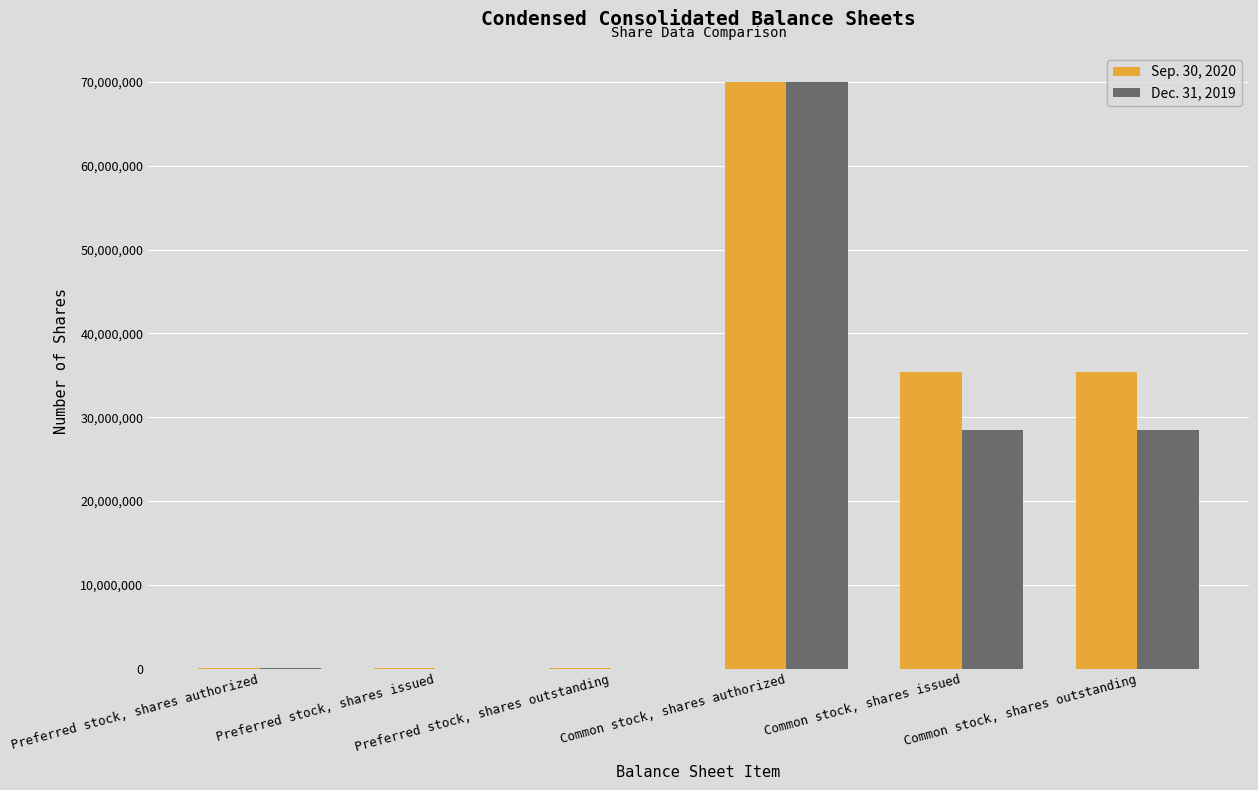

The Dec. 31, 2019 series shows 28480567 at Common stock, shares outstanding. True or false?

True